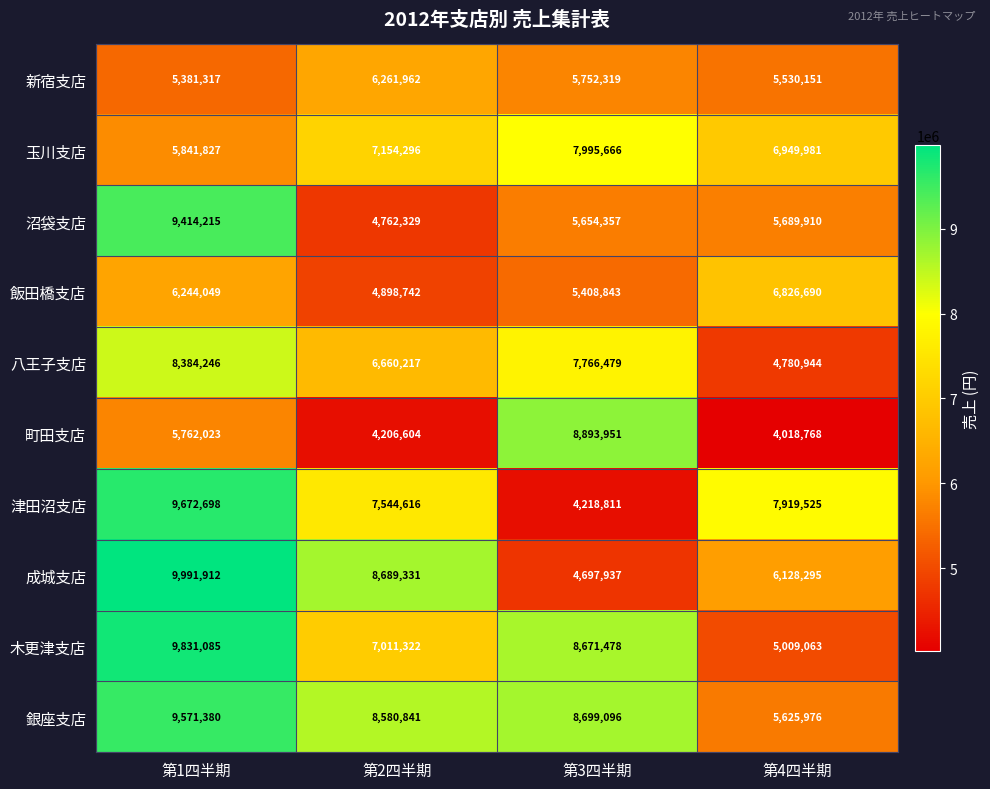

At how many categories does at least one series exceed 9260072?

1